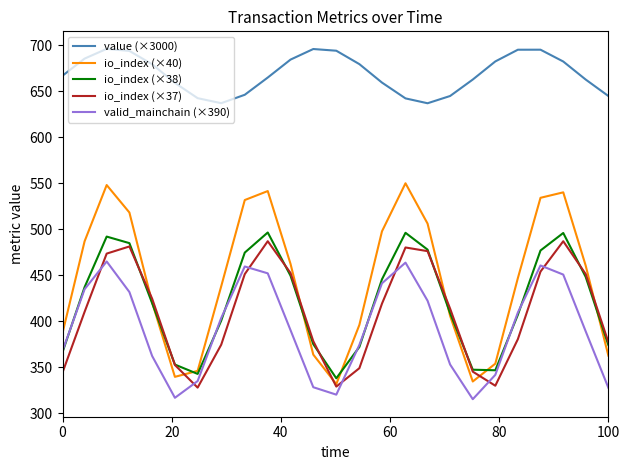

Which series has the largest total across all categories?

value (×3000)